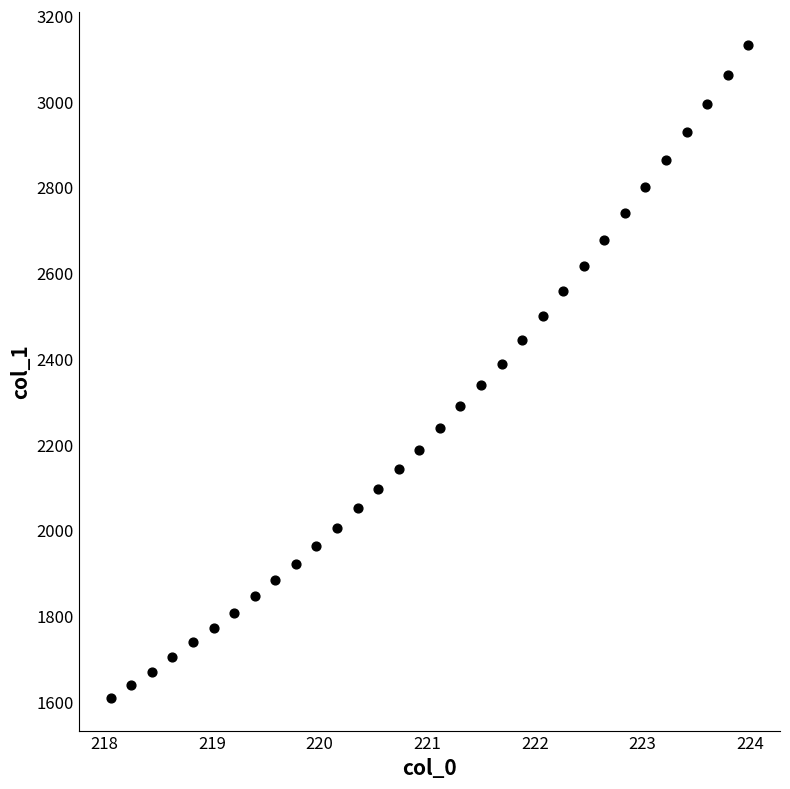

What is the range of Y values (max minus min)?

1523.4